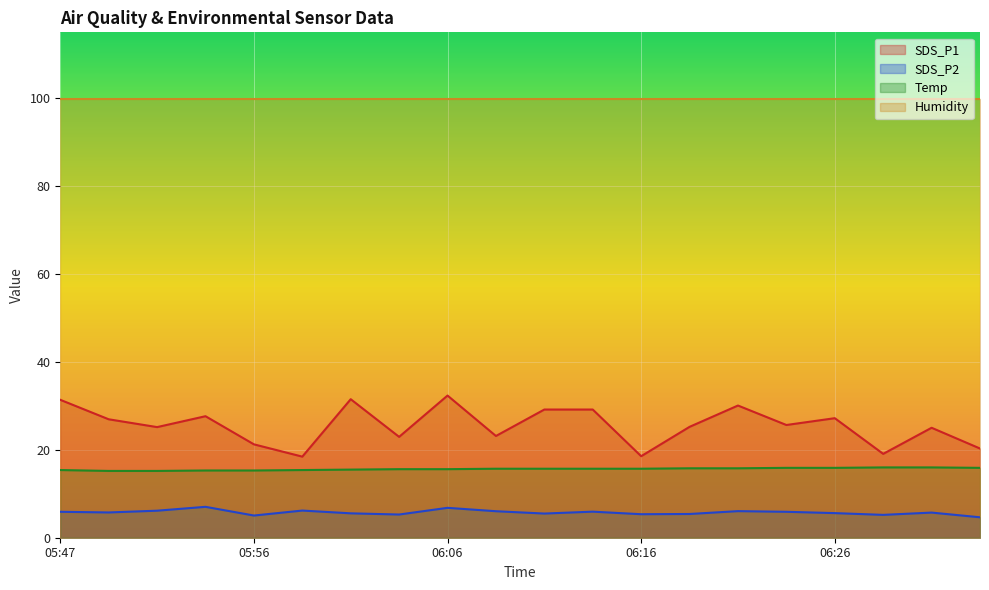

True or false: SDS_P2 and SDS_P1 intersect in this chart.

False